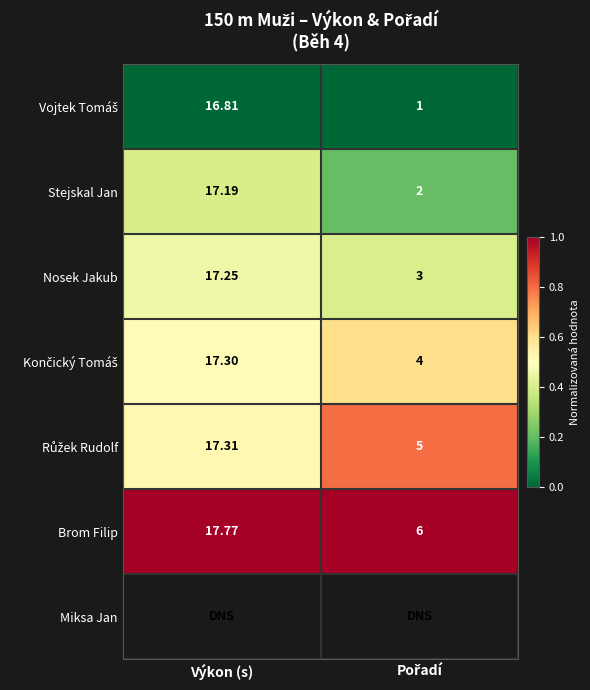

How many data points in Brom Filip are above 17?

1